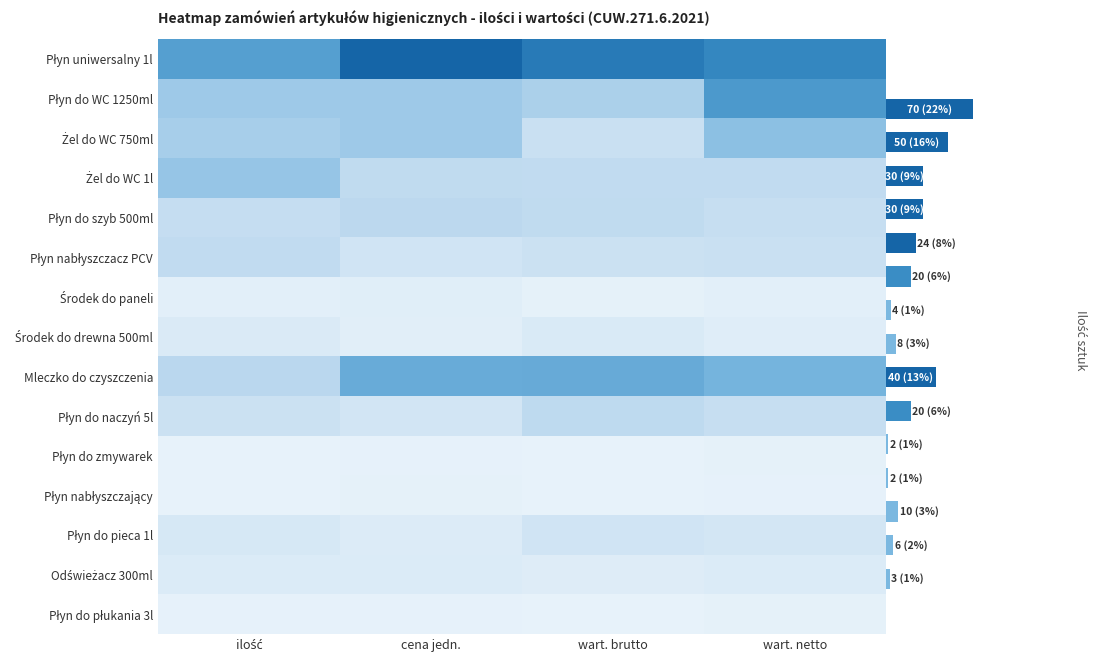

The Płyn do naczyń 5l series shows -13 at 1. True or false?

False